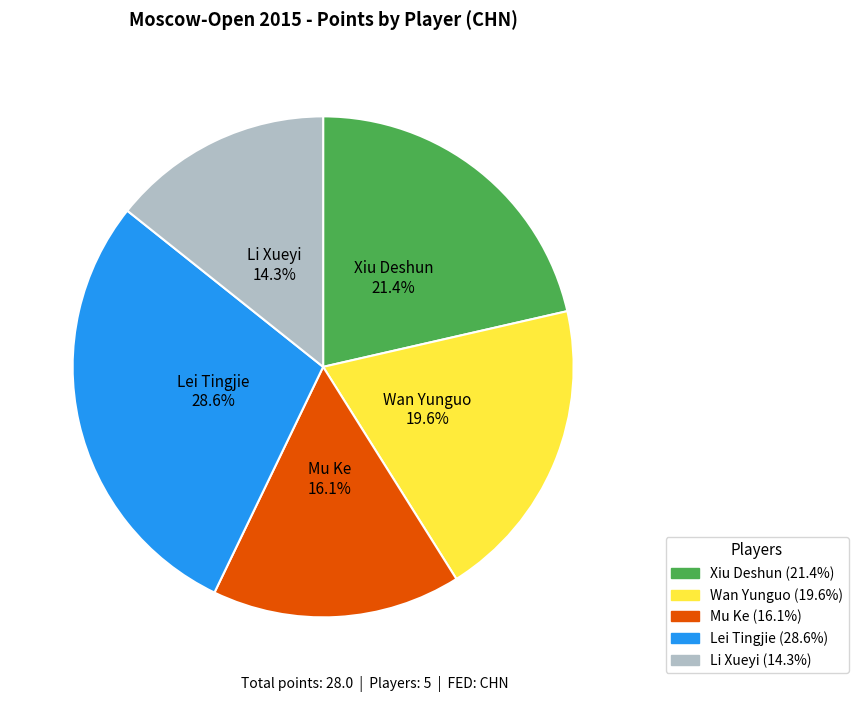

Is there a majority slice in this chart?

No